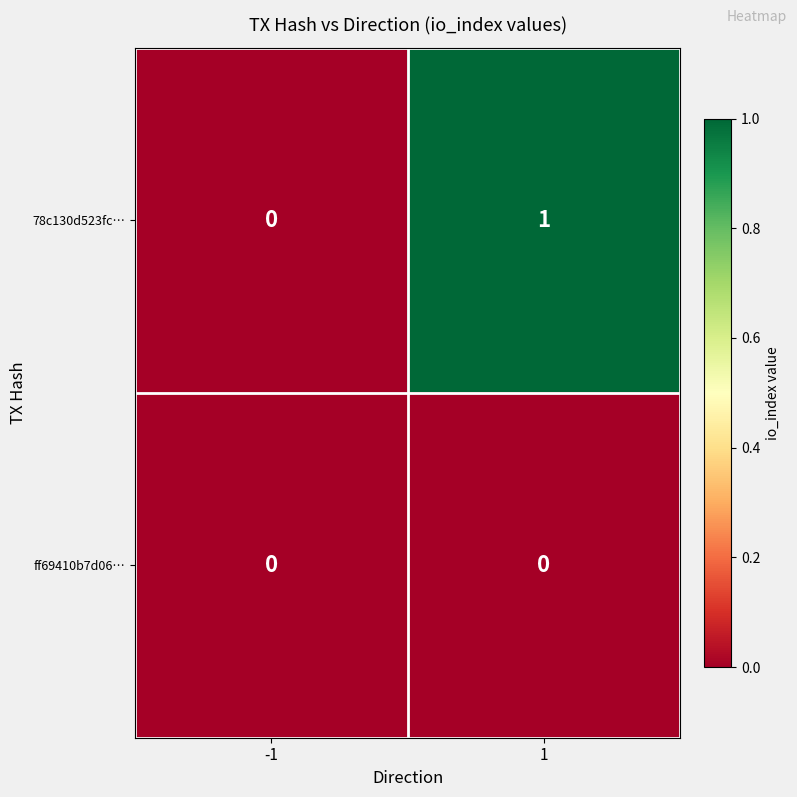

Reading left to right, what are all the values shown in this chart?

78c130d523fc…: 0	1
ff69410b7d06…: 0	0